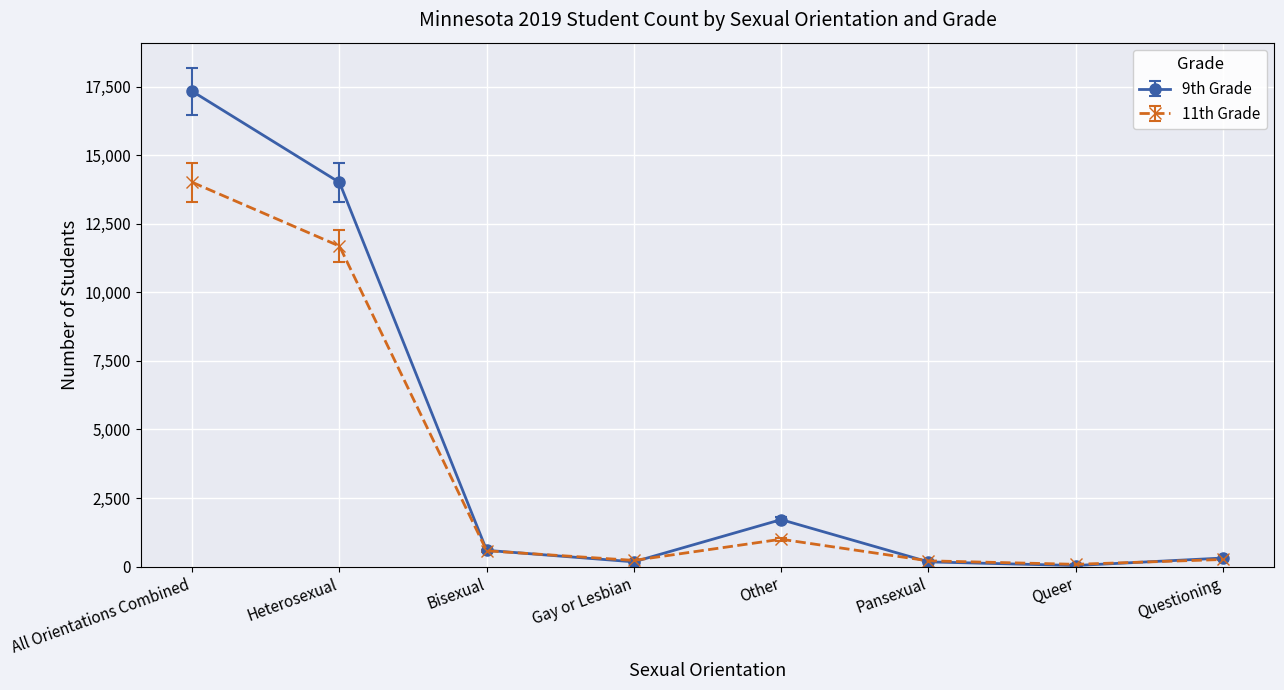

Rank the series by their average value, from highest to lowest.

9th Grade, 11th Grade